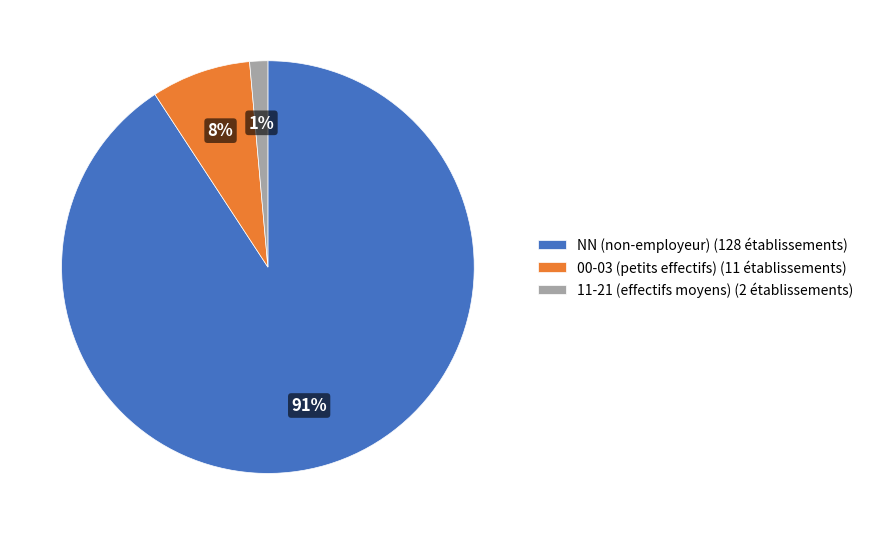

What percentage is the 11-21 (effectifs moyens) (2 établissements) slice, to the nearest percent?

1%